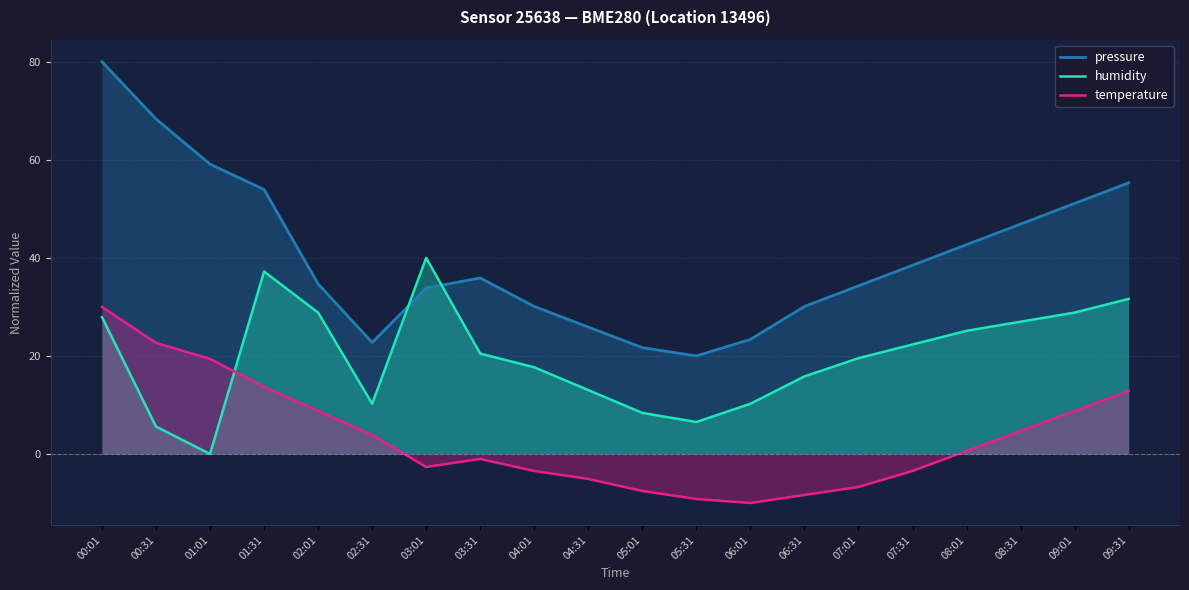

The value of temperature at 09:31 is 22.3. True or false?

False